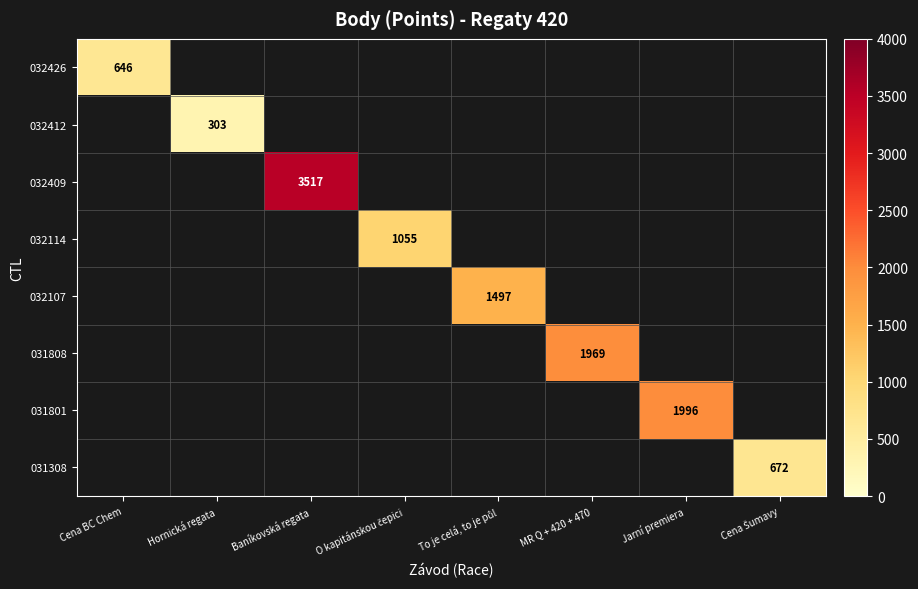

The 031801 series shows 1996 at Jarní premiera. True or false?

True